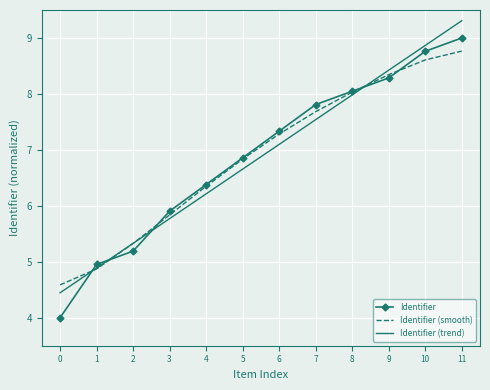

At which label does Identifier first exceed 7?

6